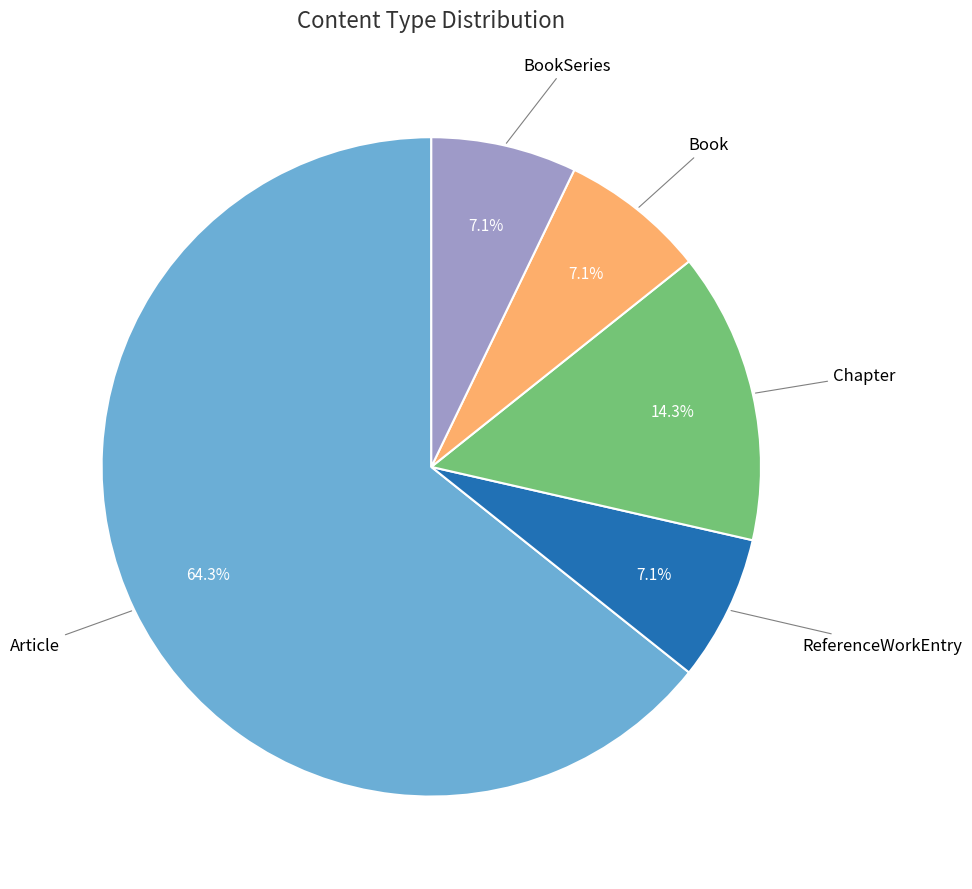

Is there any slice that represents more than half of the pie?

Yes